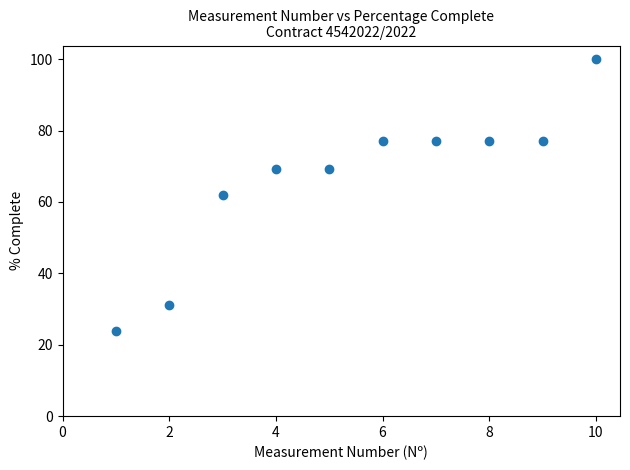

What is the range of Y values (max minus min)?

76.0